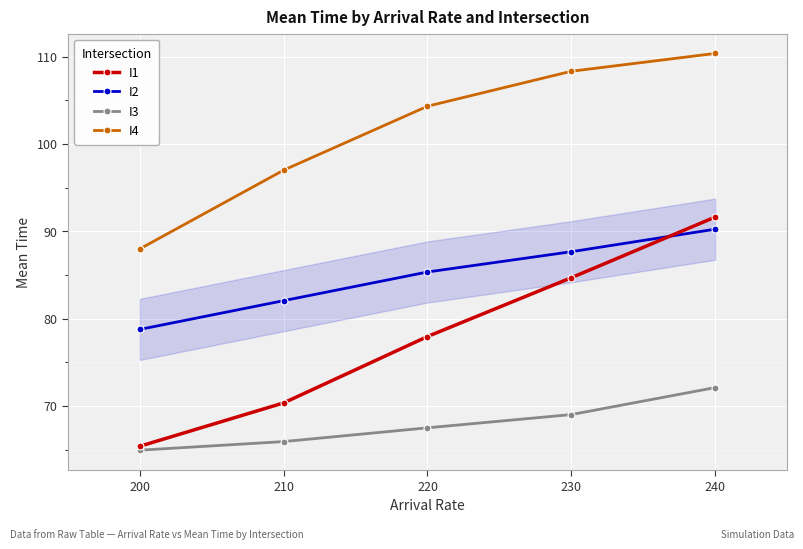

Rank the categories by I3 value from highest to lowest.

240, 230, 220, 210, 200